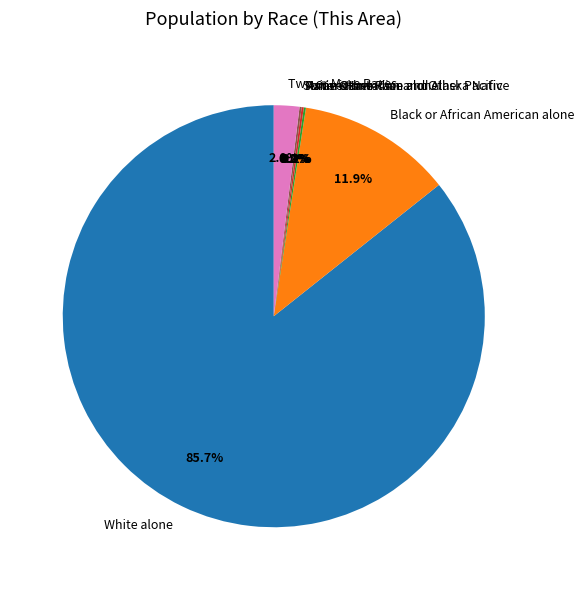

Count the number of slices in the pie.

7